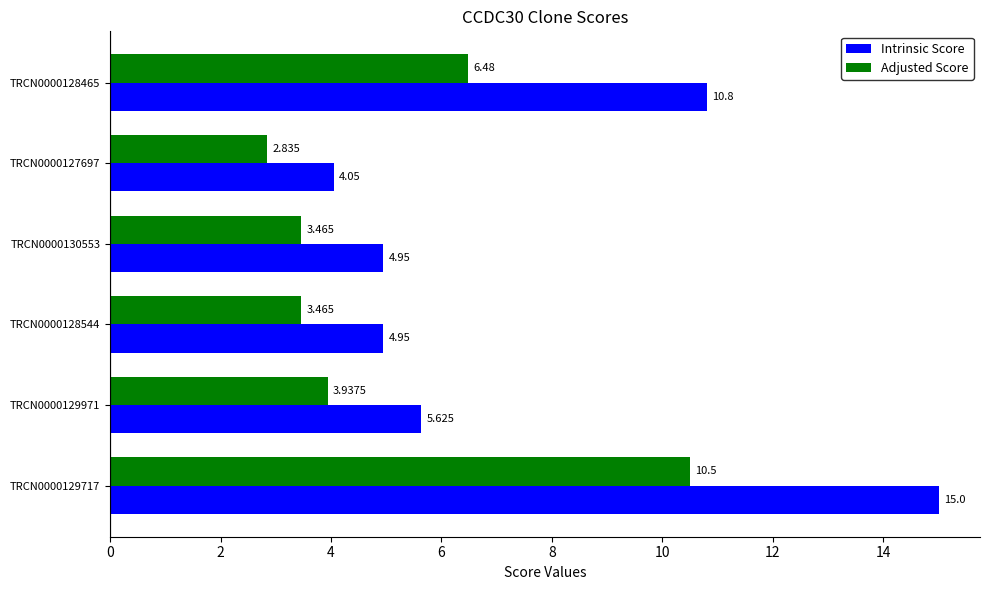

Between TRCN0000129717 and TRCN0000128544, which series saw the biggest shift?

Intrinsic Score